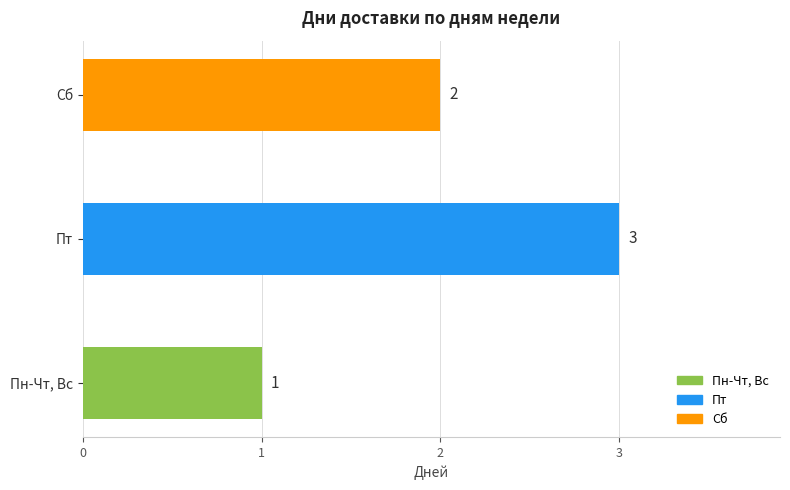

How many values are below 2?

1